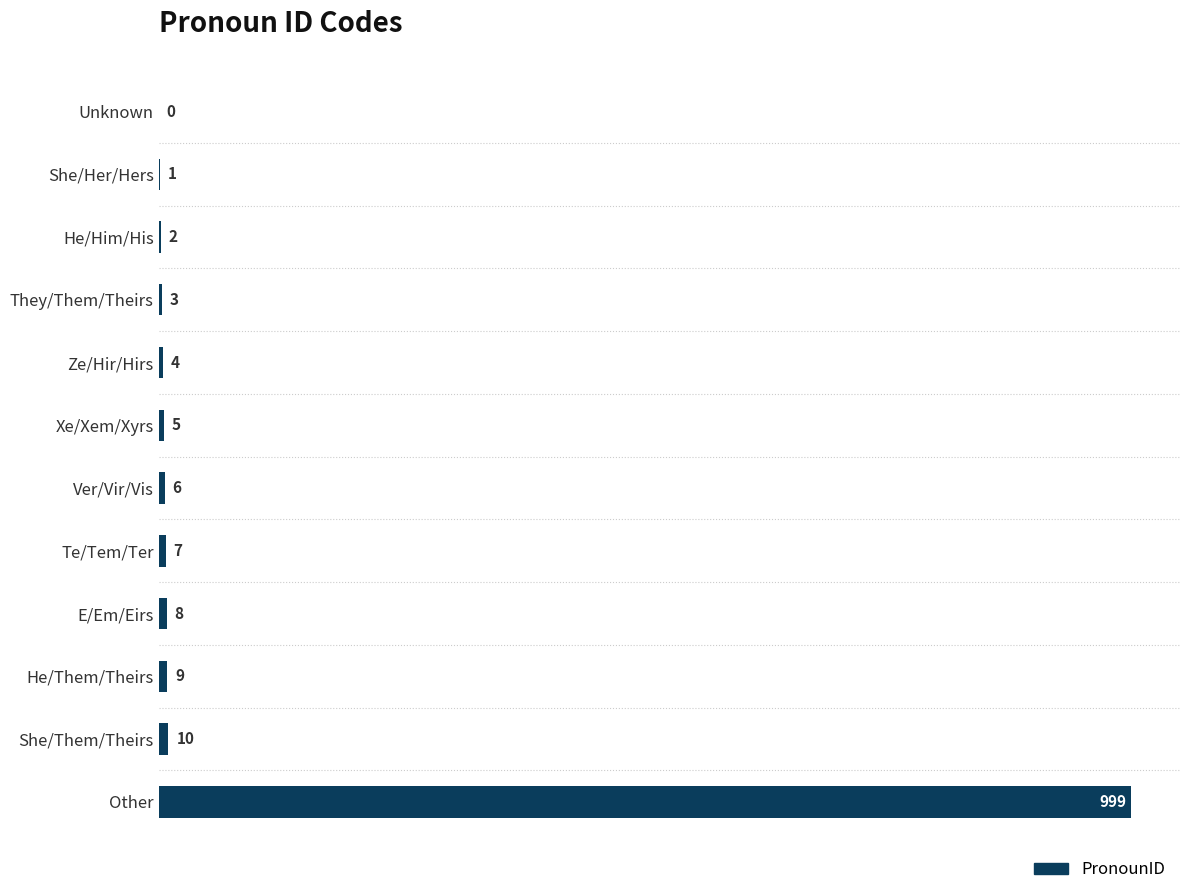

What is the maximum value shown in the chart?

999